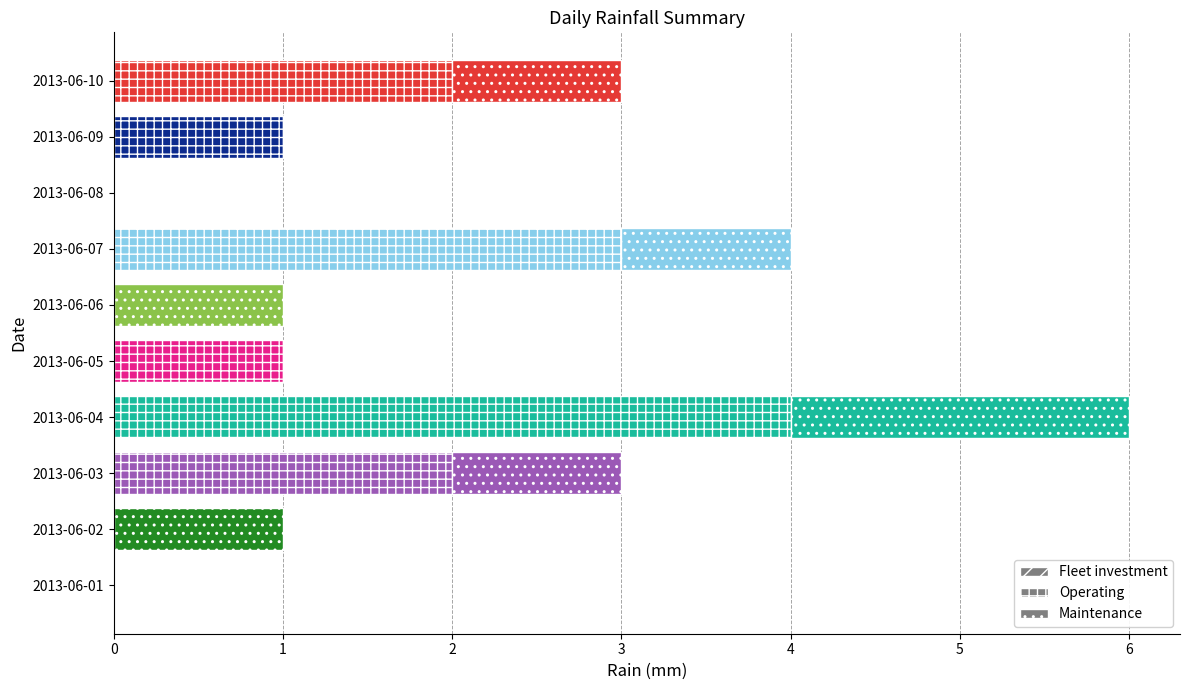

Where does the Operating series first go above 1?

2013-06-03